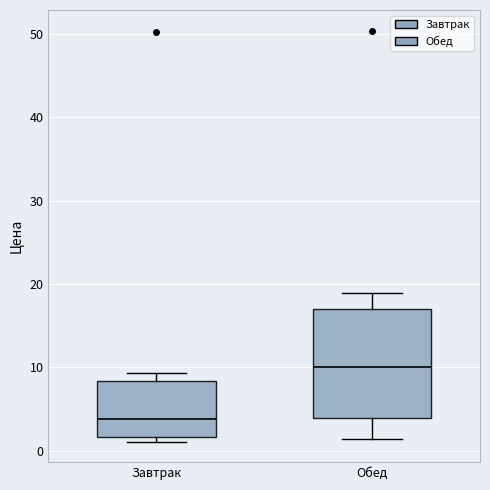

Reading left to right, read every box against the y-axis: the position of its median line, the range the box covers, and the ends of its whiskers. The values are not printed on the chart, so give them approximately, as read against the axis.

Завтрак: median 4, box 2 to 8, whiskers 1 to 9
Обед: median 10, box 4 to 17, whiskers 1 to 19